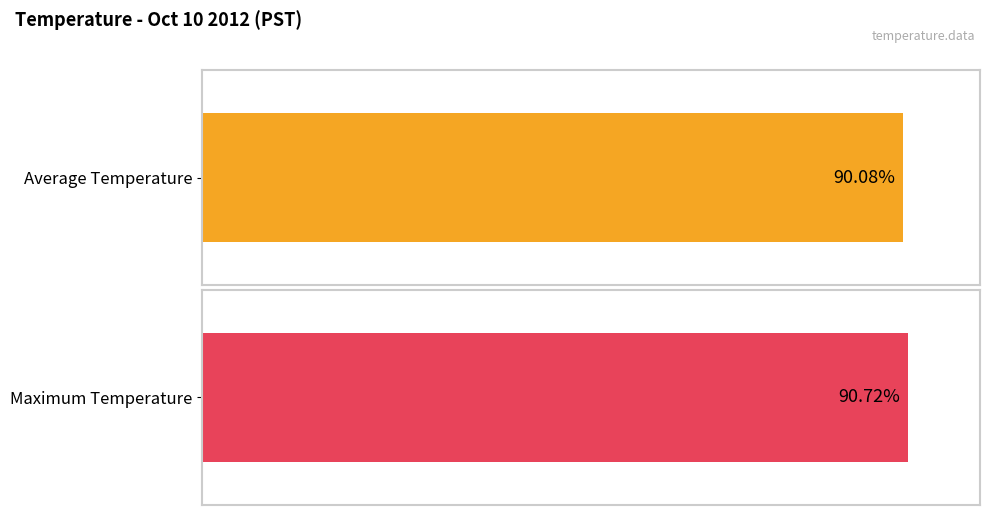

How many bars are there in each group?

2